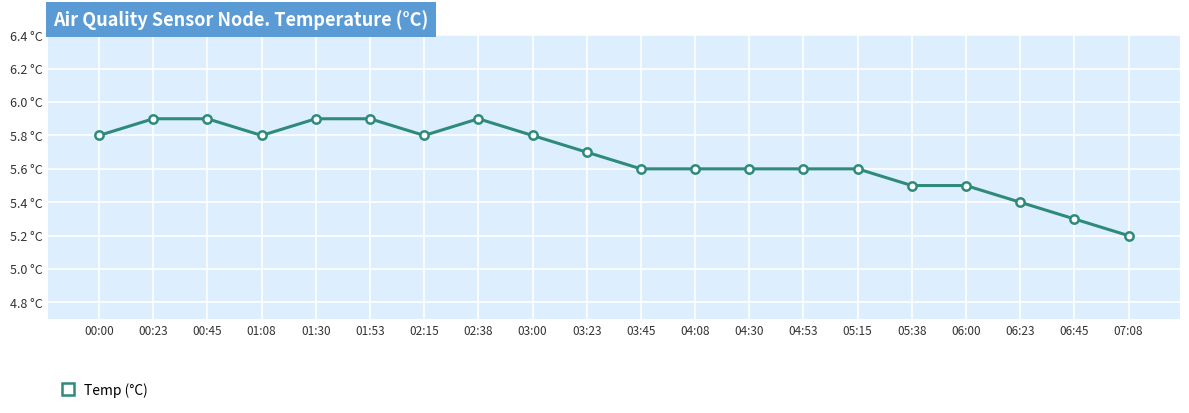

List the labels in order of value, smallest first.

07:08, 06:45, 06:23, 05:38, 06:00, 03:45, 04:08, 04:30, 04:53, 05:15, 03:23, 00:00, 01:08, 02:15, 03:00, 00:23, 00:45, 01:30, 01:53, 02:38